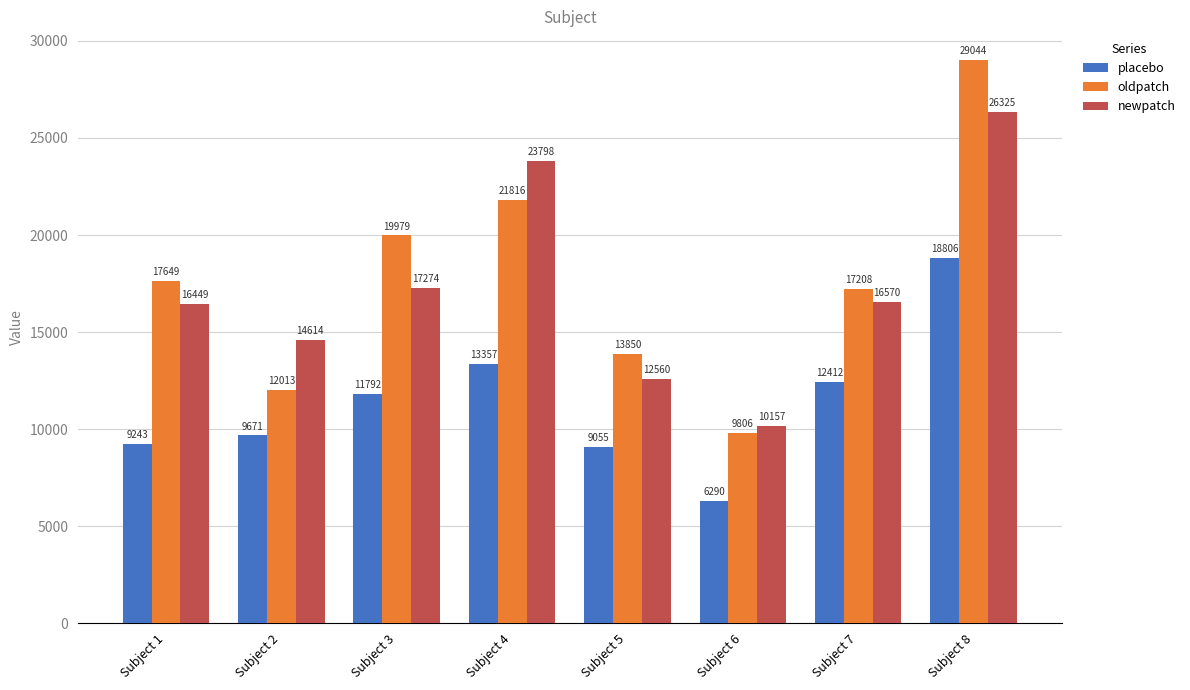

The value of oldpatch at Subject 3 is 19979. True or false?

True